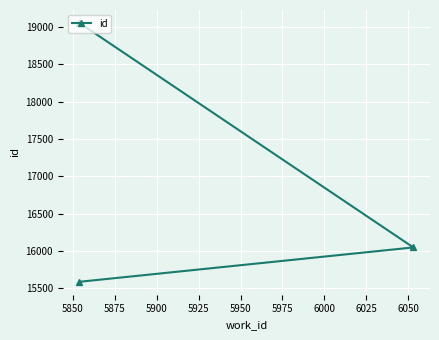

Reading right to left, what are all the values shown in this chart?

19052	16046	15586